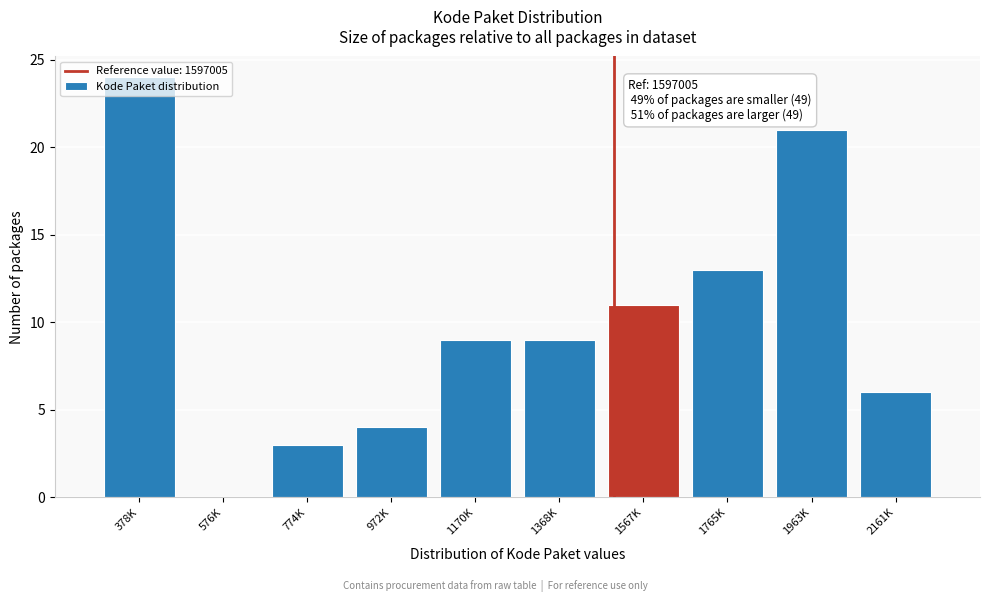

Is it true that the value at 1567K is 11?

True